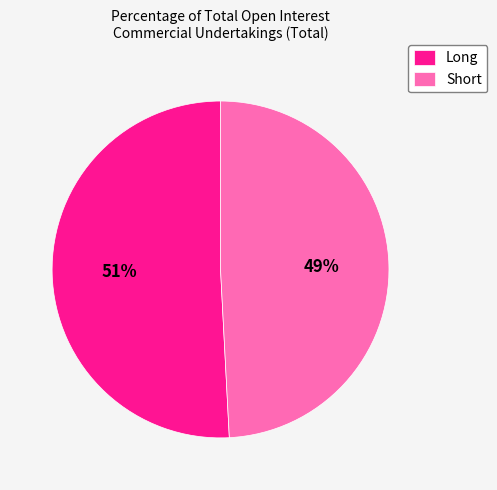

Is it true that Long is 51% of the pie?

True